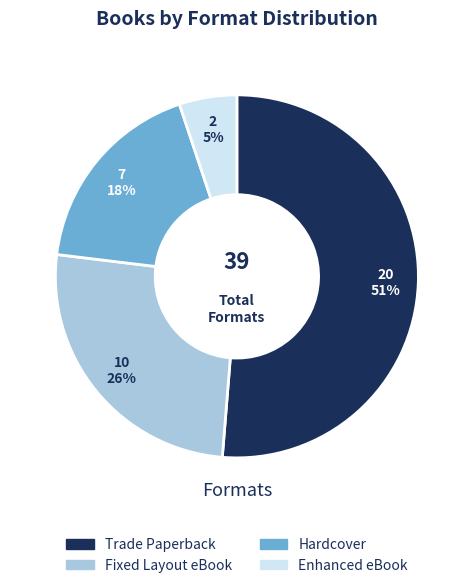

Which category accounts for the majority?

Trade Paperback